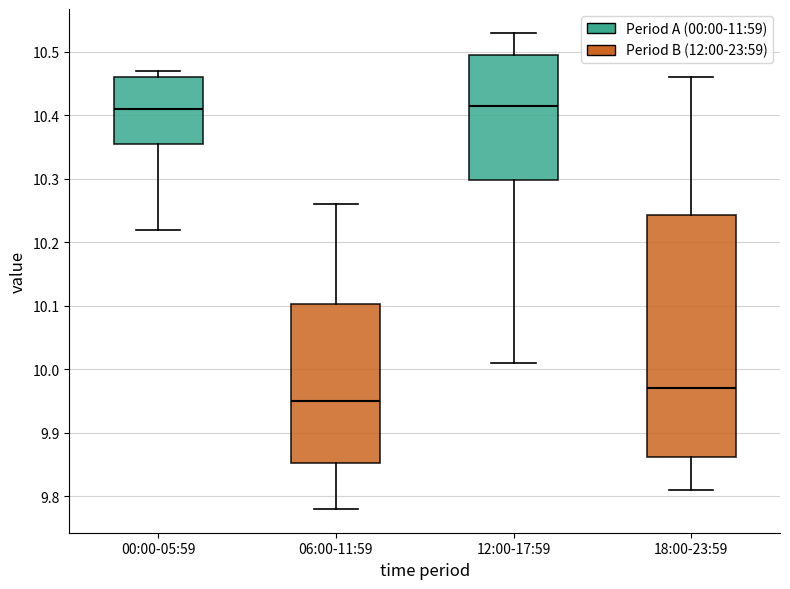

Reading left to right, read every box against the y-axis: the position of its median line, the range the box covers, and the ends of its whiskers. The values are not printed on the chart, so give them approximately, as read against the axis.

00:00-05:59: median 10.41, box 10.36 to 10.46, whiskers 10.22 to 10.47
06:00-11:59: median 9.95, box 9.85 to 10.10, whiskers 9.78 to 10.26
12:00-17:59: median 10.42, box 10.30 to 10.50, whiskers 10.01 to 10.53
18:00-23:59: median 9.97, box 9.86 to 10.24, whiskers 9.81 to 10.46